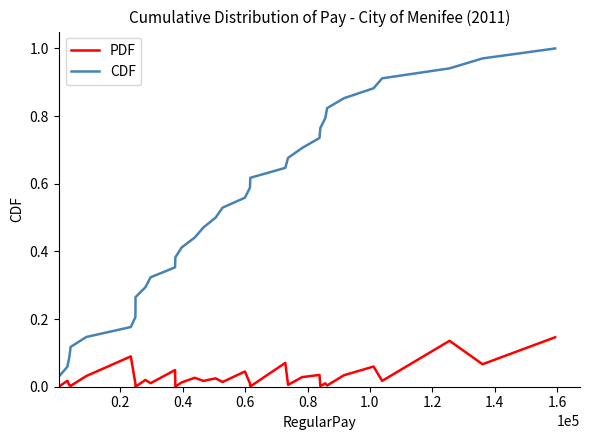

What is the difference between the second highest and minimum values in the CDF series?

0.9